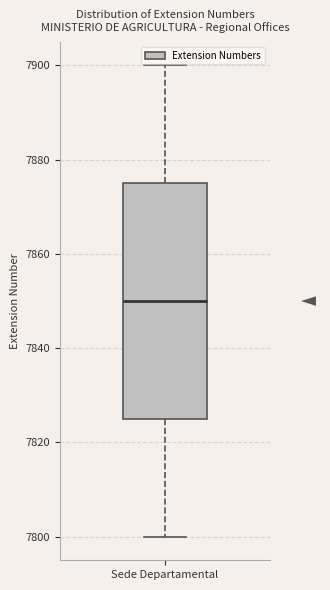

Where is the upper edge of the box for Sede Departamental on the y-axis? The values are not printed on the chart, so give them approximately, as read against the axis.

7876